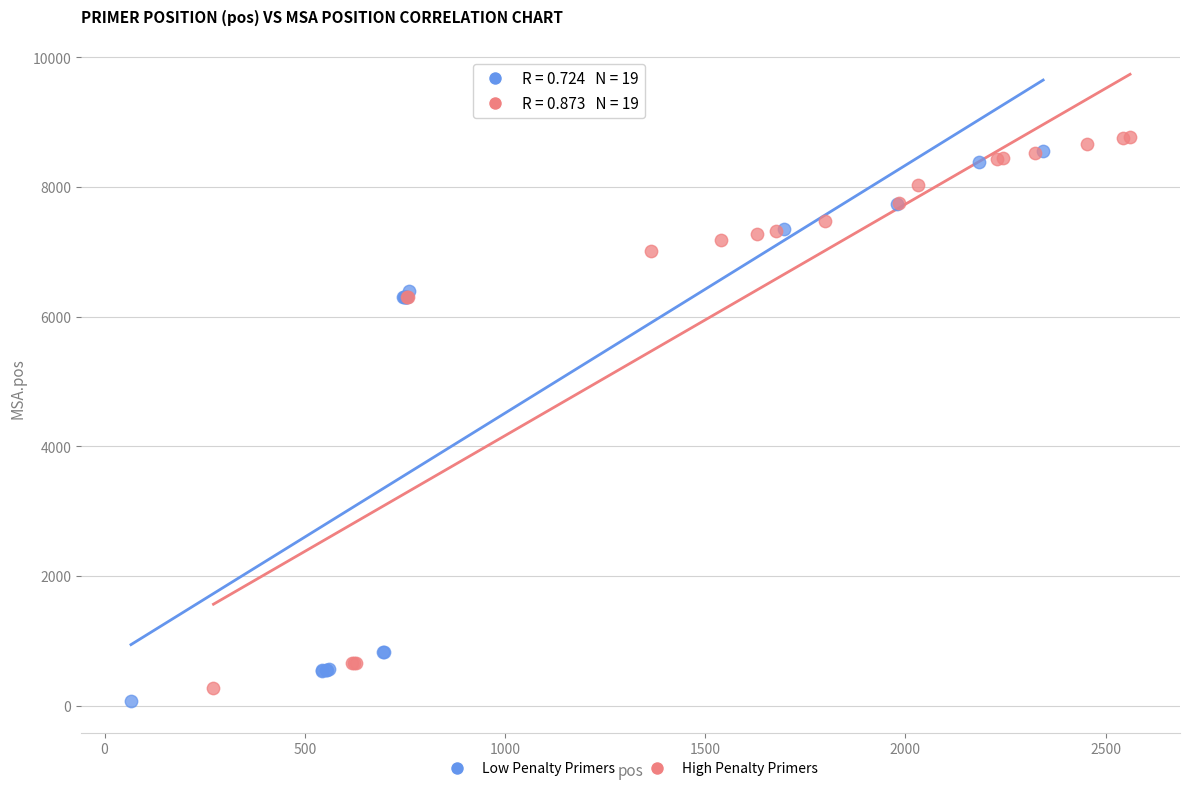

Which series has the largest Y range (max minus min)?

High Penalty Primers